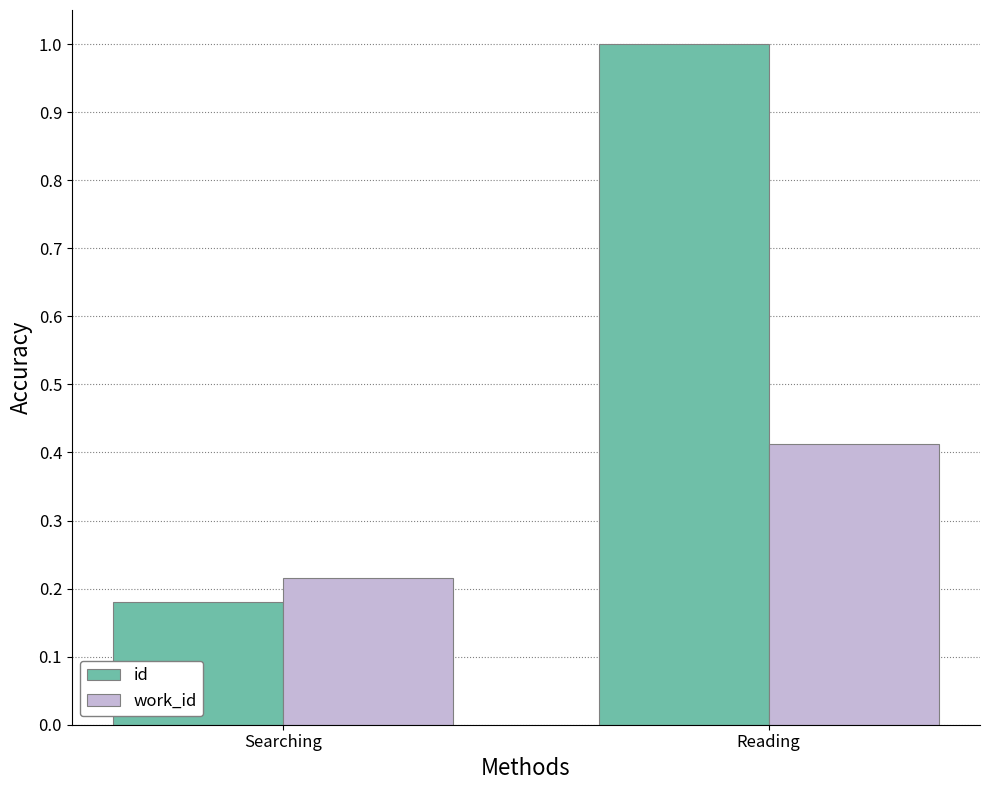

How many bars are there in total?

4